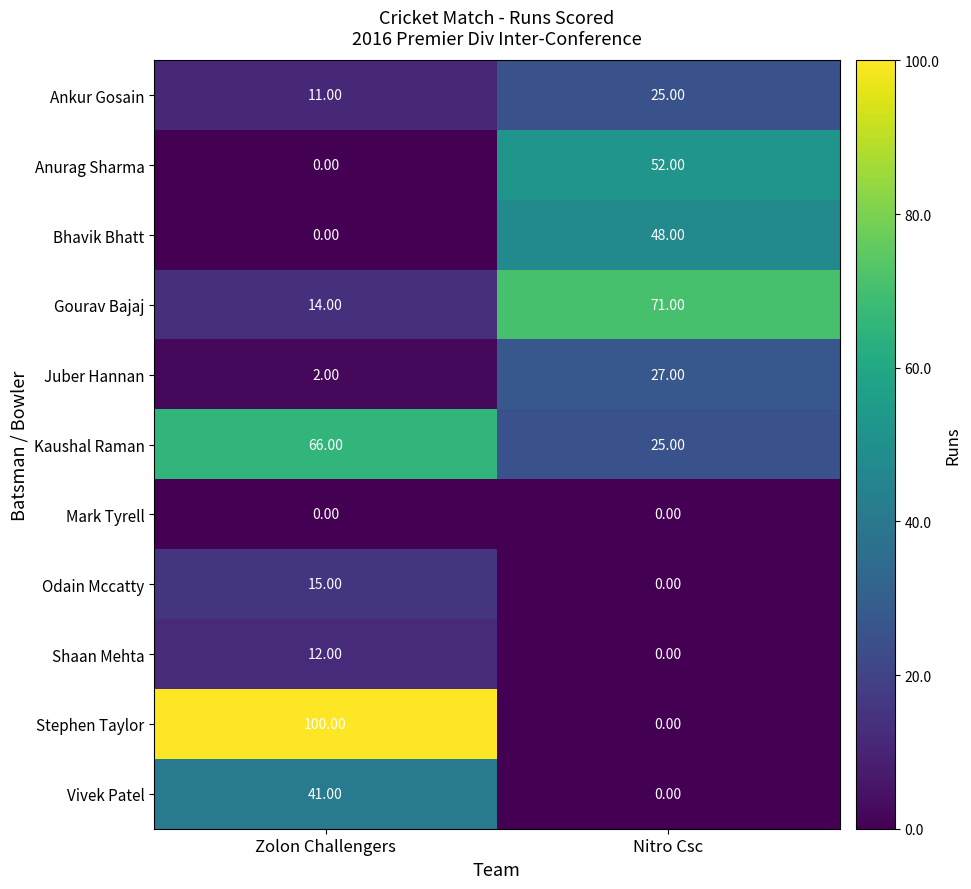

At which category is the sum across all series the highest?

Zolon Challengers